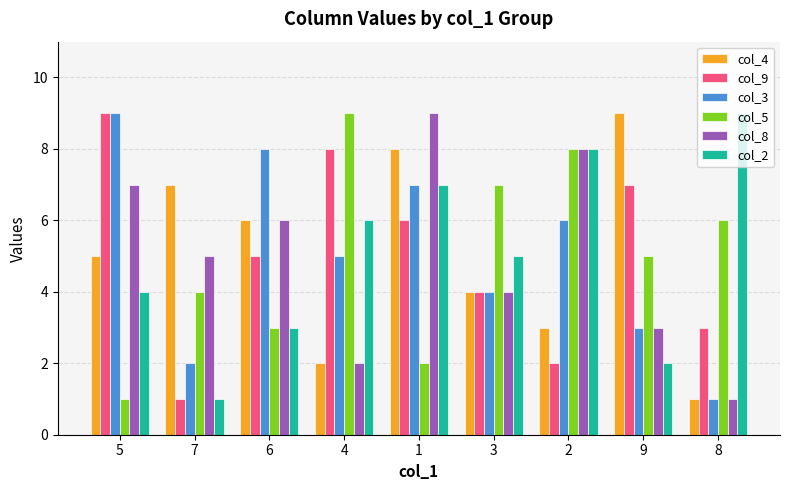

What is the total value across all series at 7?

20